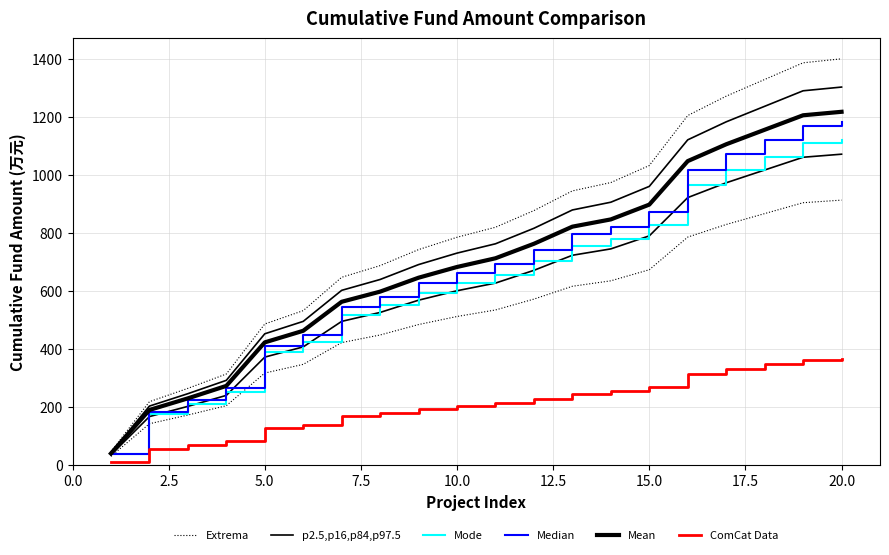

What is the difference between the maximum and minimum values in the ComCat Data series?

353.4